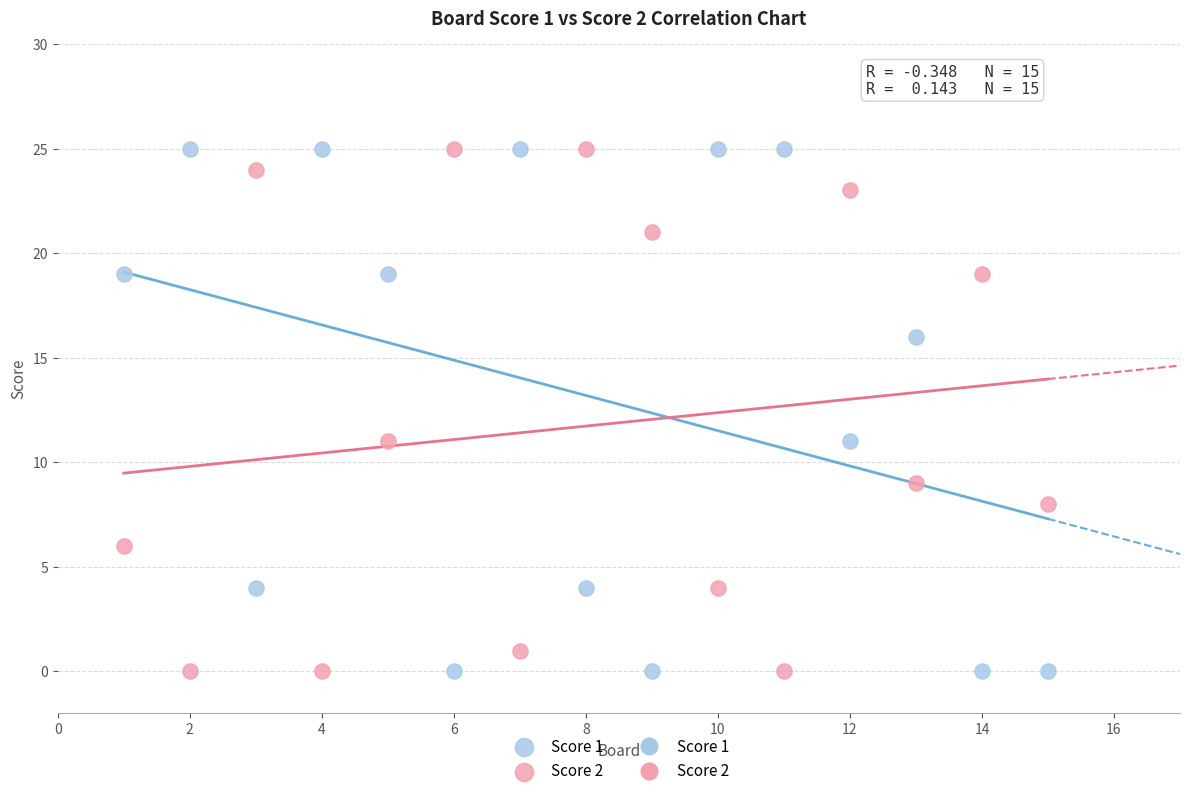

What is the X range (max minus min) for the scatter plot?

14